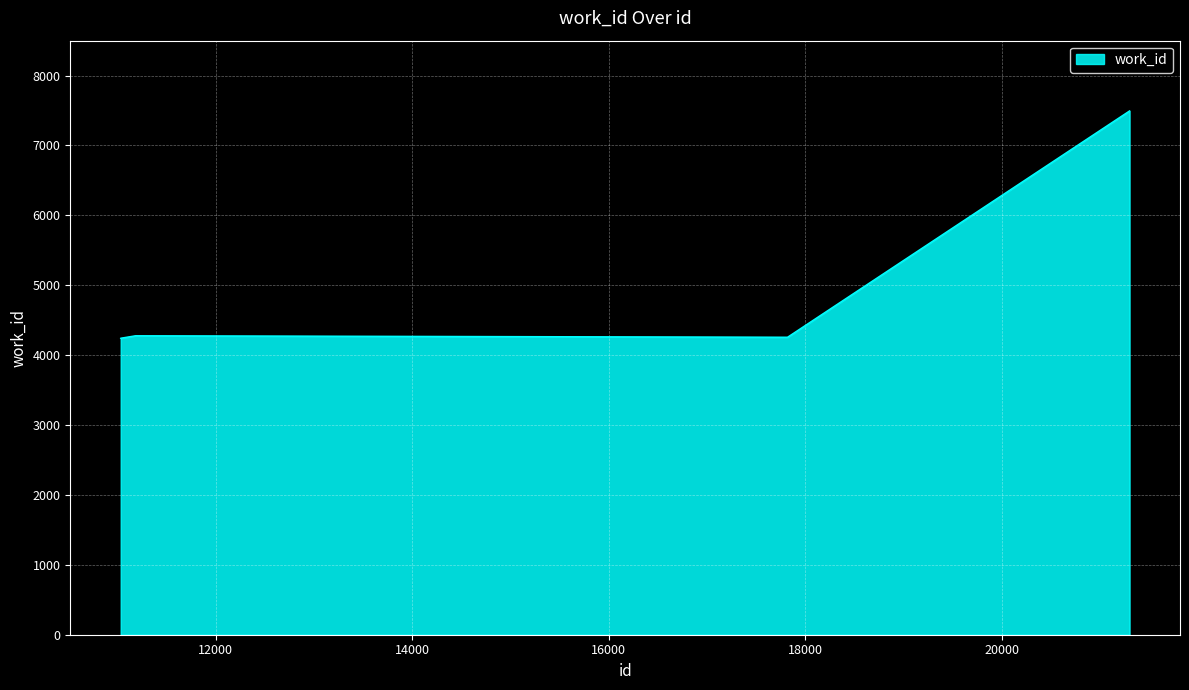

Does the chart display data point markers on the line(s)?

No